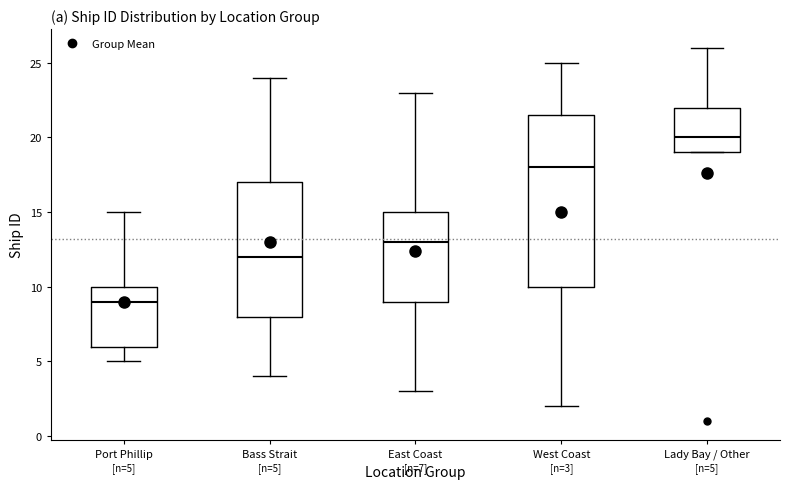

Which box is the tallest, from its lower edge to its upper edge?

West Coast